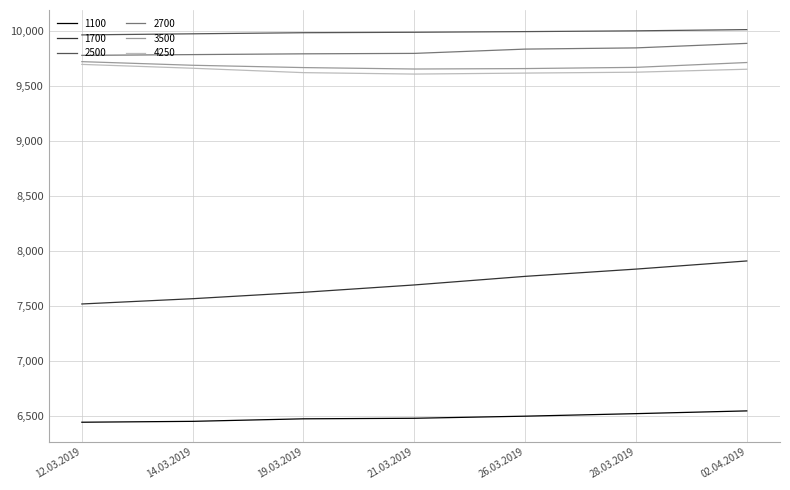

True or false: 1700 and 2500 intersect in this chart.

False